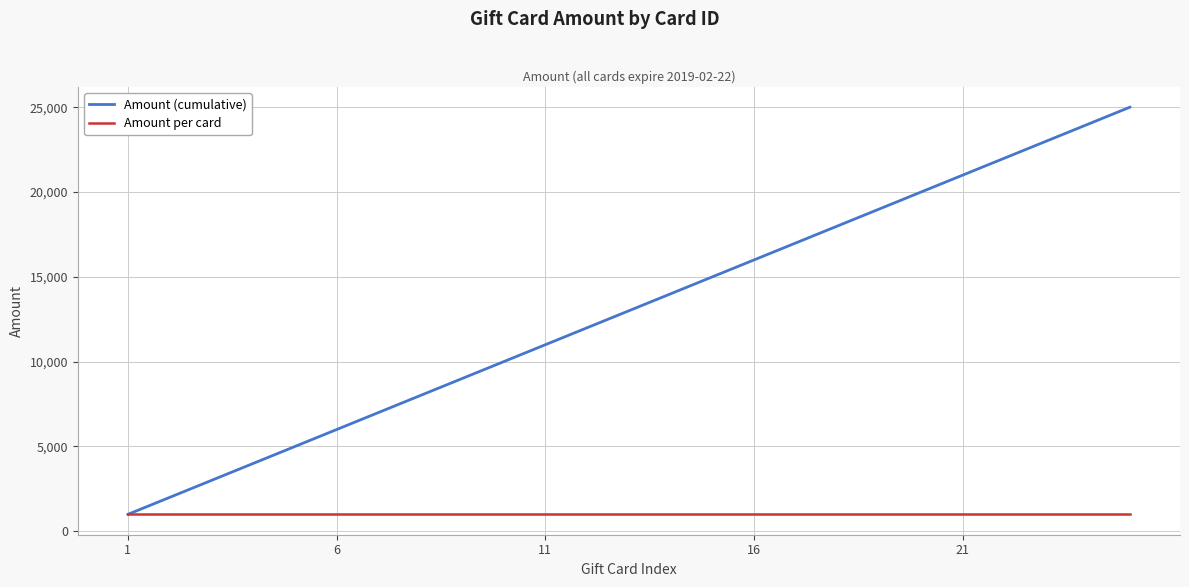

What is the smallest value displayed?

1000